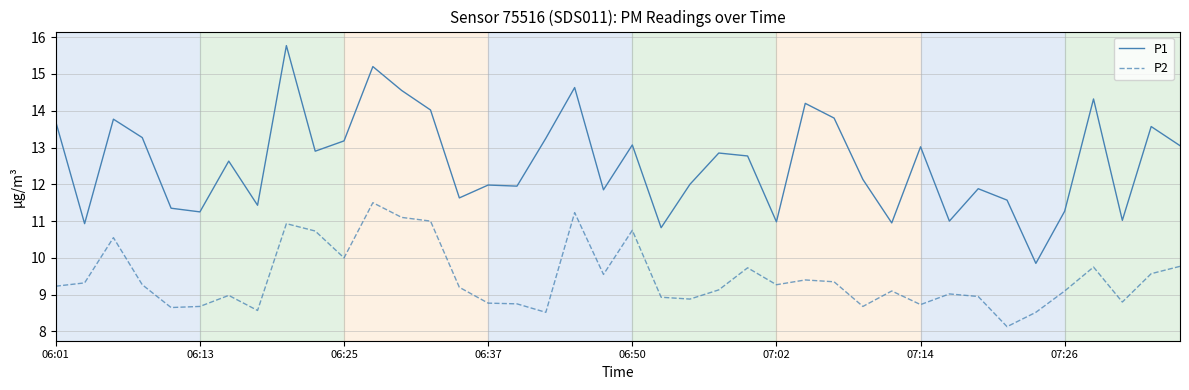

What are all the series names shown in the legend?

P1, P2